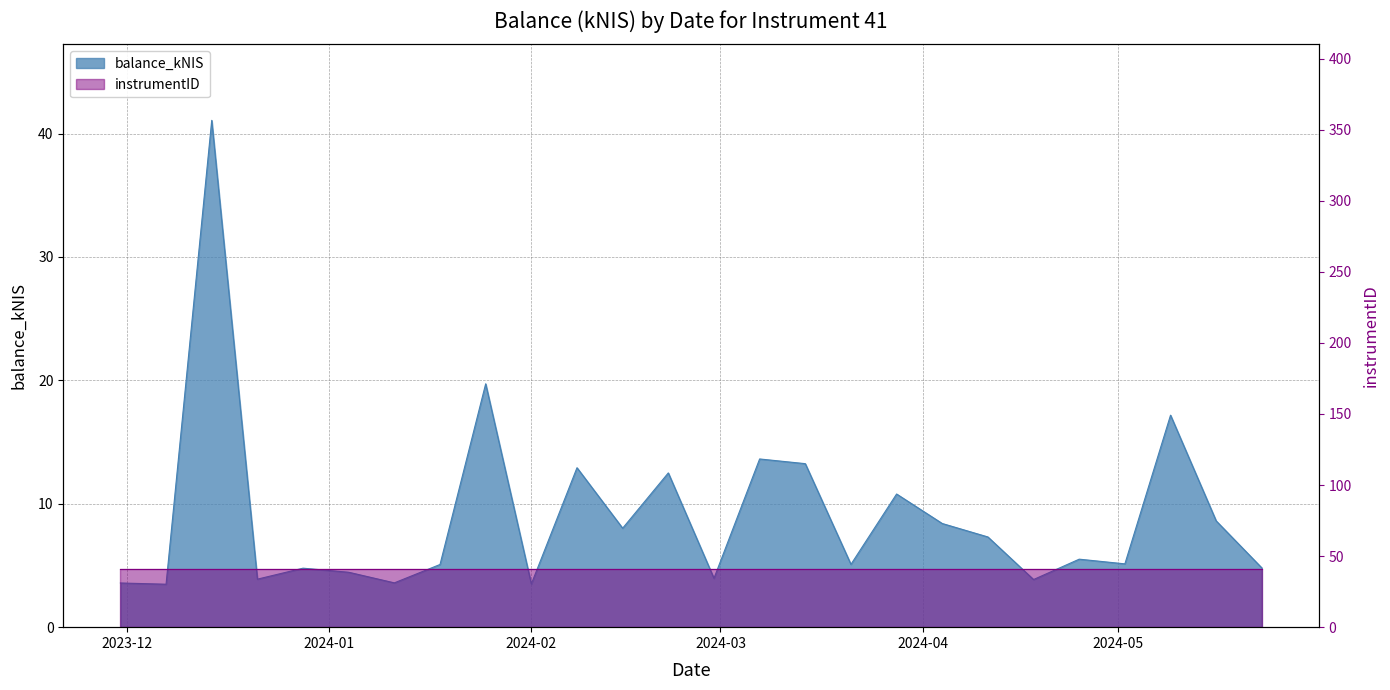

The chart shows a value of 3.6 at 2023-11-30. True or false?

True